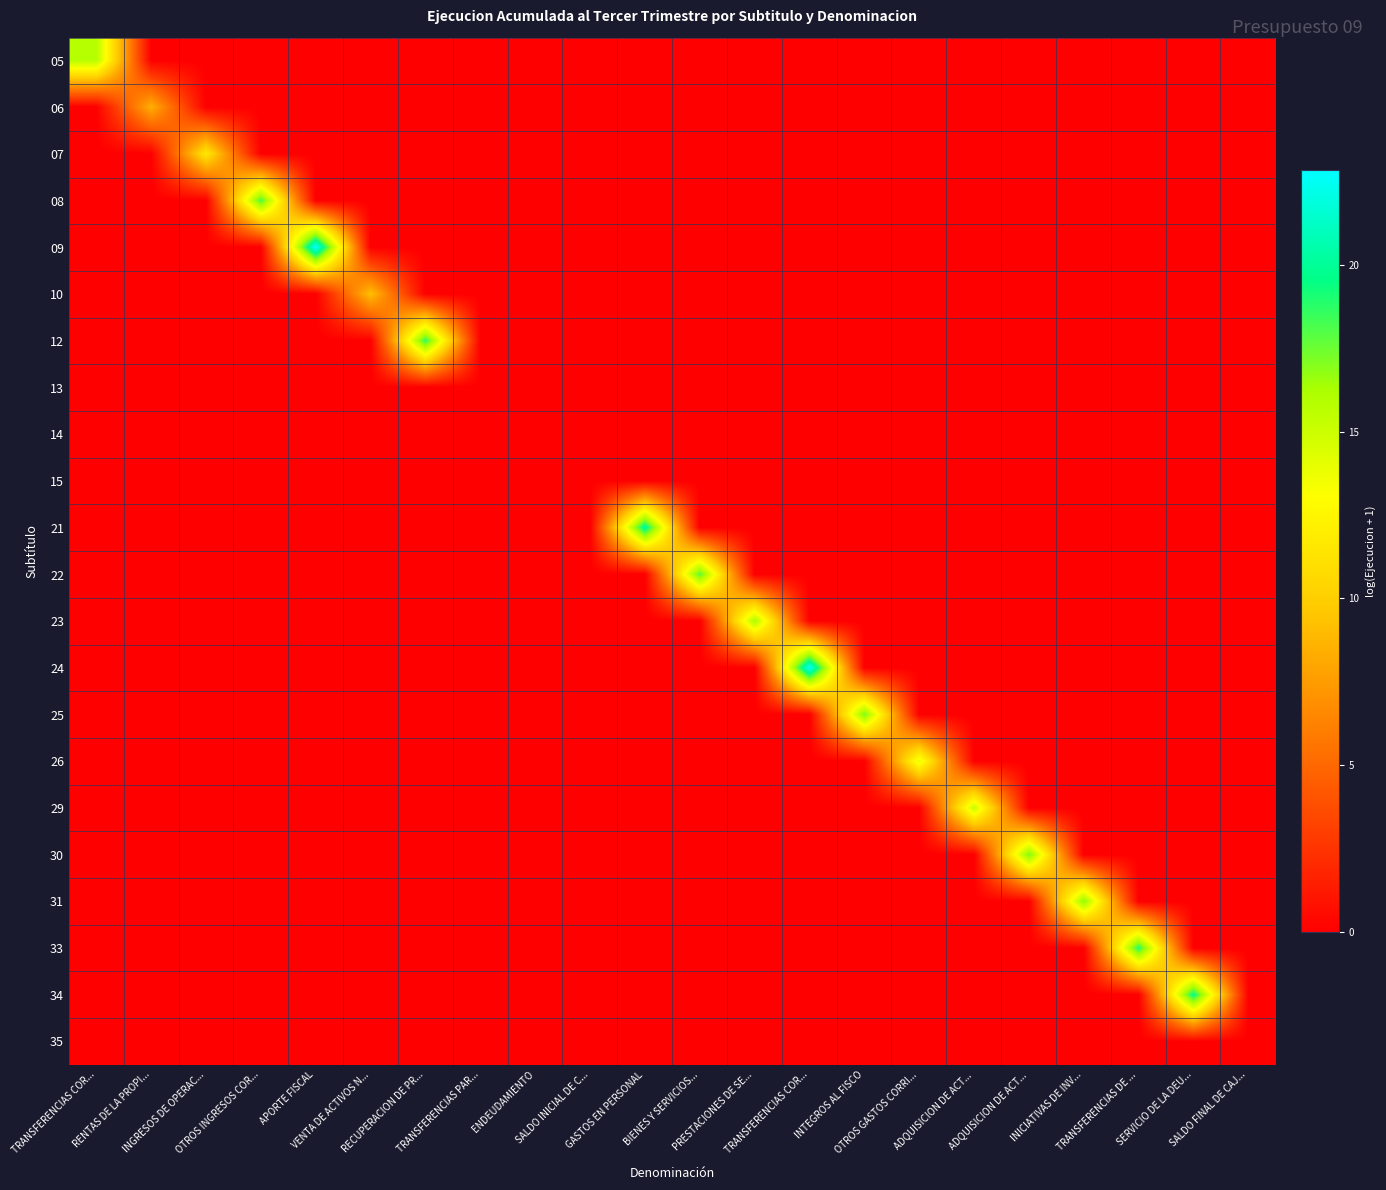

Which category has the highest value across all series?

APORTE FISCAL